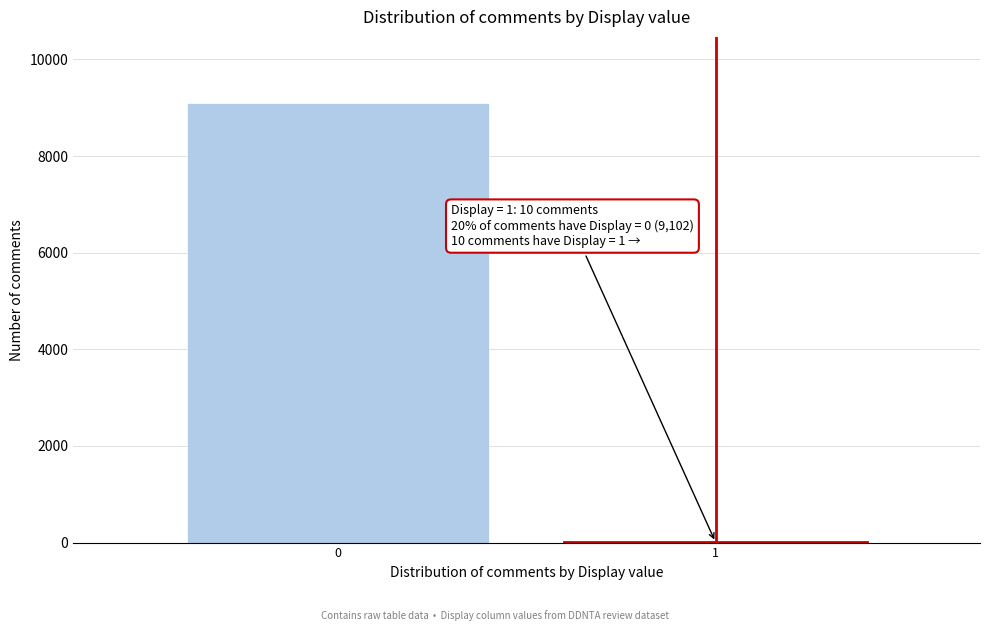

Reading left to right, what are all the values shown in this chart?

0=9102	1=10